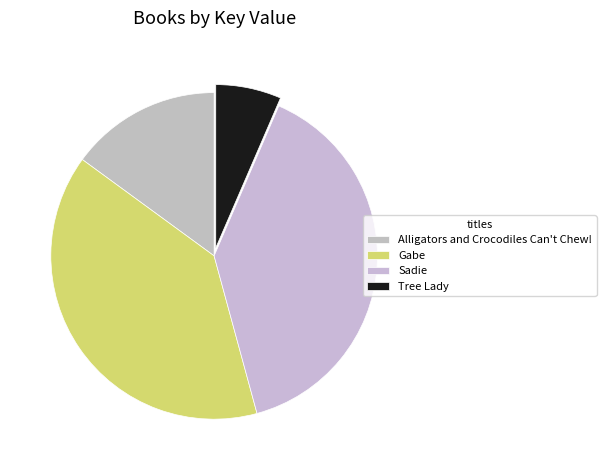

Does Alligators and Crocodiles Can't Chew! represent more than half of the total?

No